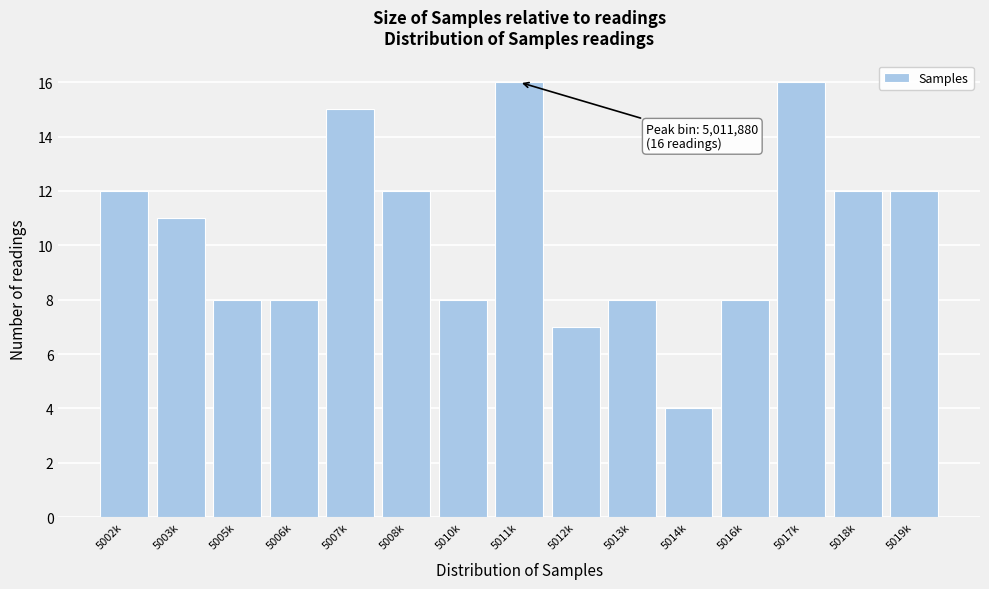

Reading right to left, list all the values displayed in this chart.

12	12	16	8	4	8	7	16	8	12	15	8	8	11	12